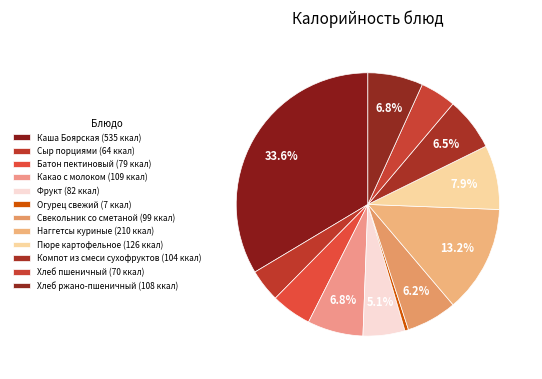

Is there any slice that represents more than half of the pie?

No